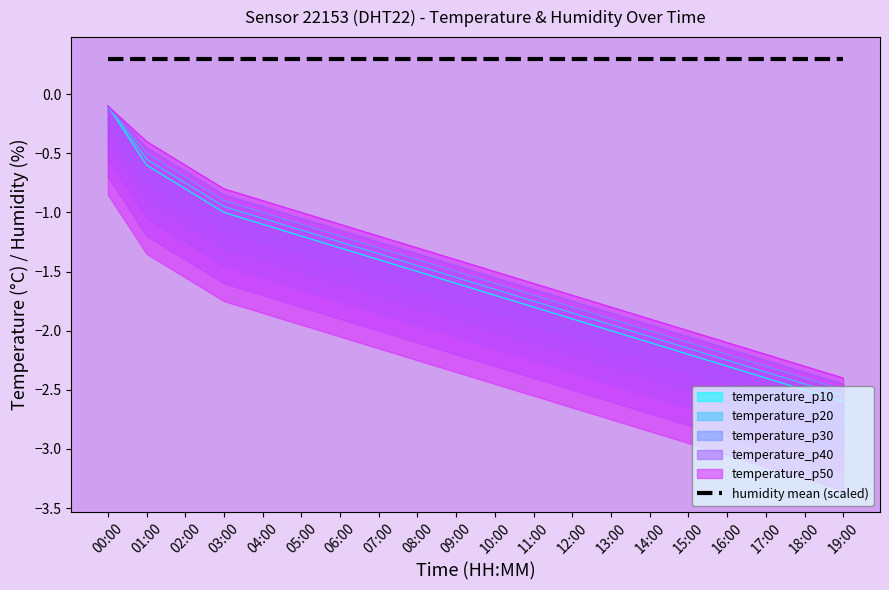

Which series changed the most between 00:00 and 09:00?

temperature_p10